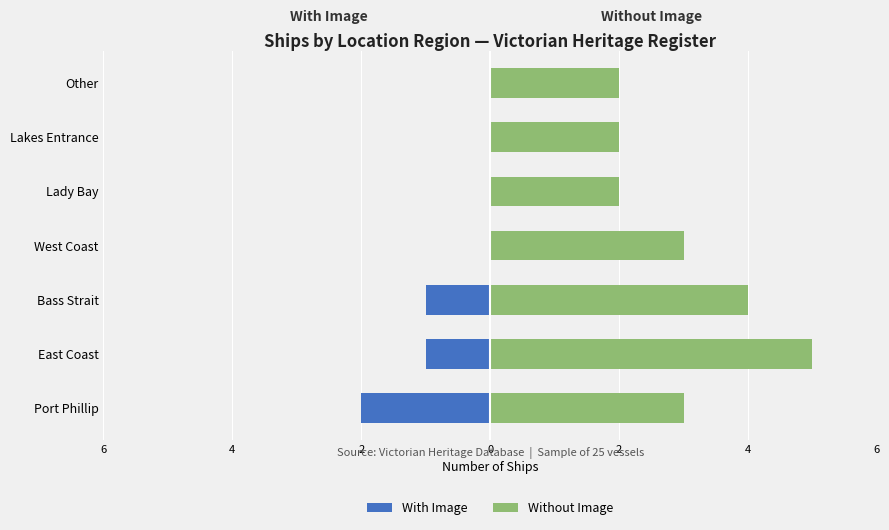

At how many categories does at least one series exceed 2?

4